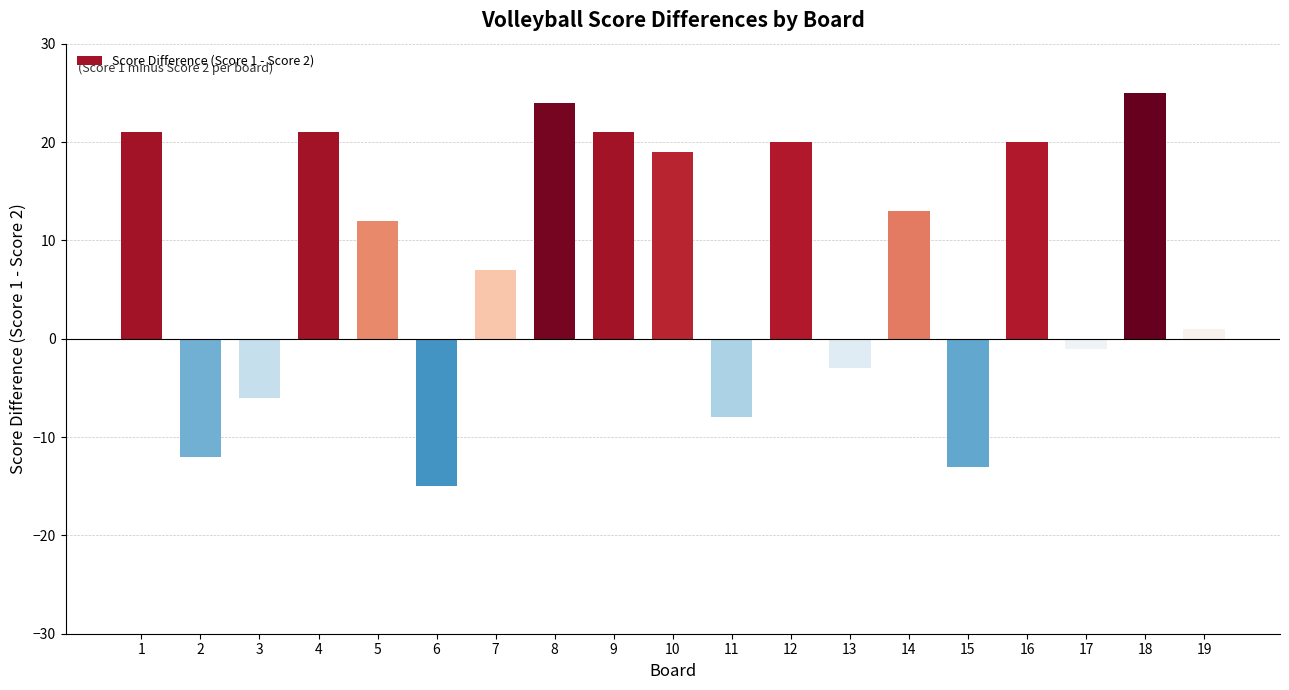

Reading left to right, extract all data points from this chart.

1=21	2=-12	3=-6	4=21	5=12	6=-15	7=7	8=24	9=21	10=19	11=-8	12=20	13=-3	14=13	15=-13	16=20	17=-1	18=25	19=1